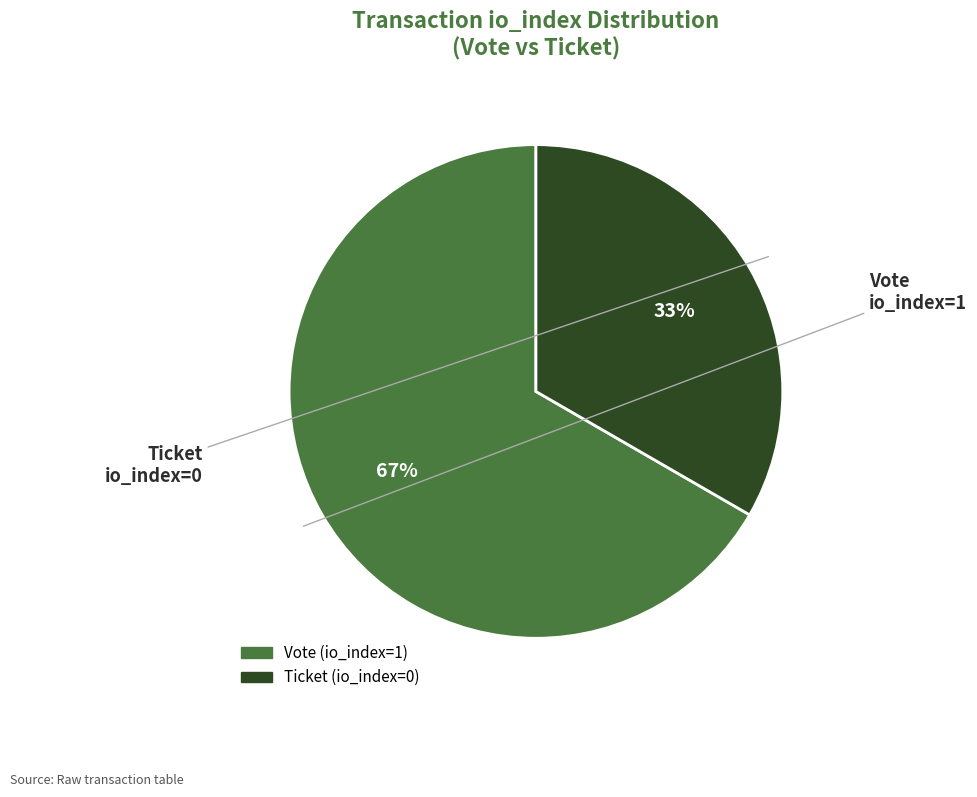

Rank the categories by value from highest to lowest.

Vote (io_index=1), Ticket (io_index=0)